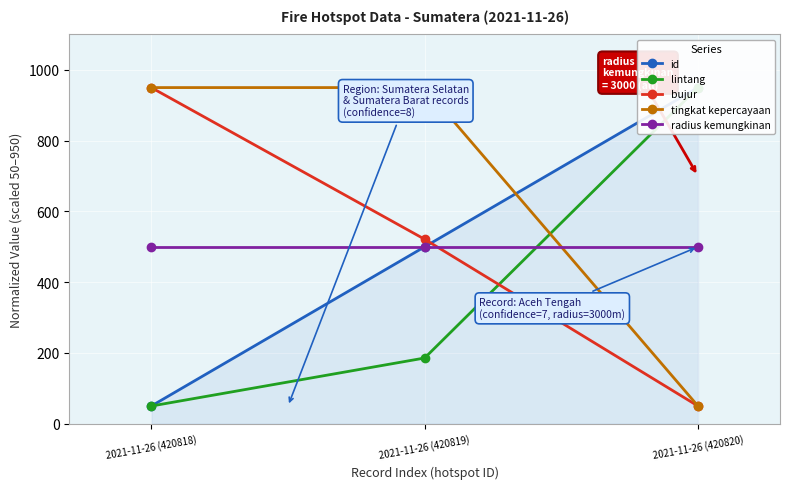

The value of bujur at 2021-11-26 (420819) is 521.4. True or false?

True